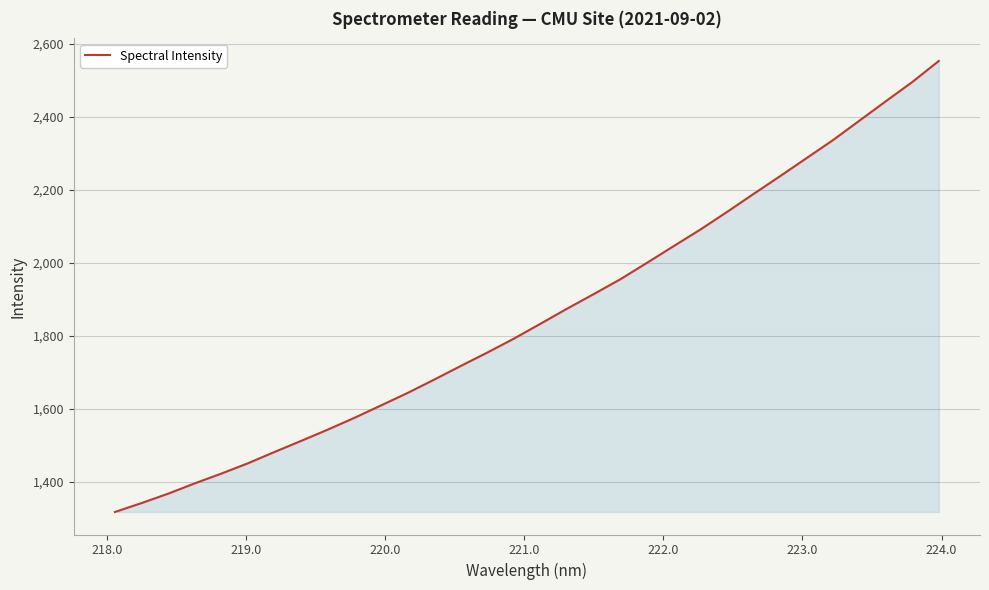

Reading right to left, list all the values displayed in this chart.

2553.8	2496.1	2443.1	2389.6	2336.1	2286.5	2236.9	2188.2	2138.7	2090.7	2045.5	1999.9	1955.0	1914.4	1874.5	1833.2	1792.4	1754.3	1717.5	1680.0	1643.5	1609.3	1575.2	1543.0	1512.1	1481.8	1450.7	1422.4	1395.7	1367.4	1341.6	1317.3